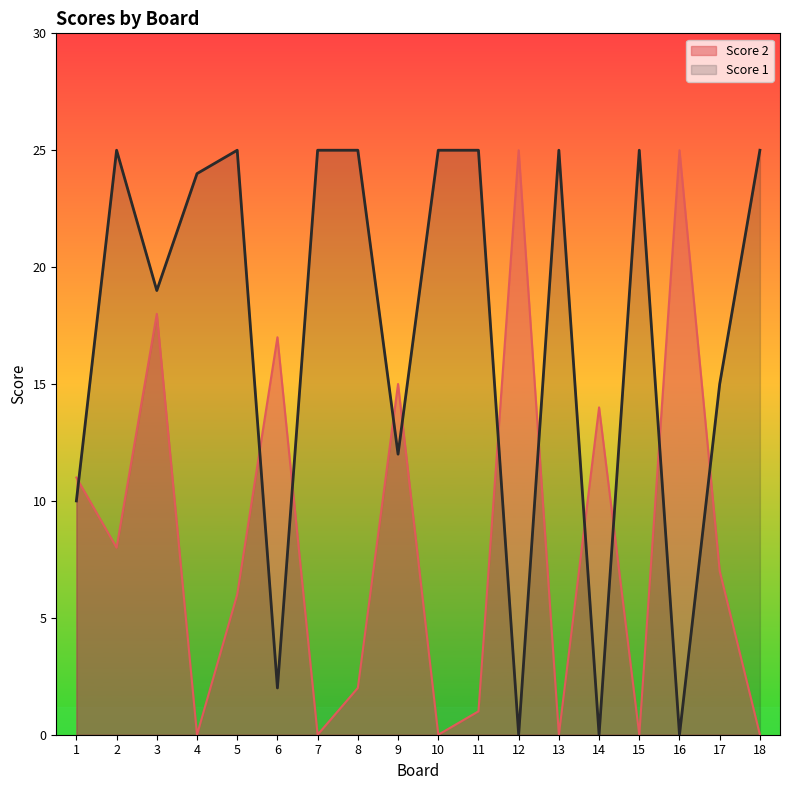

True or false: Score 1 has a value of 25 at 18.

True